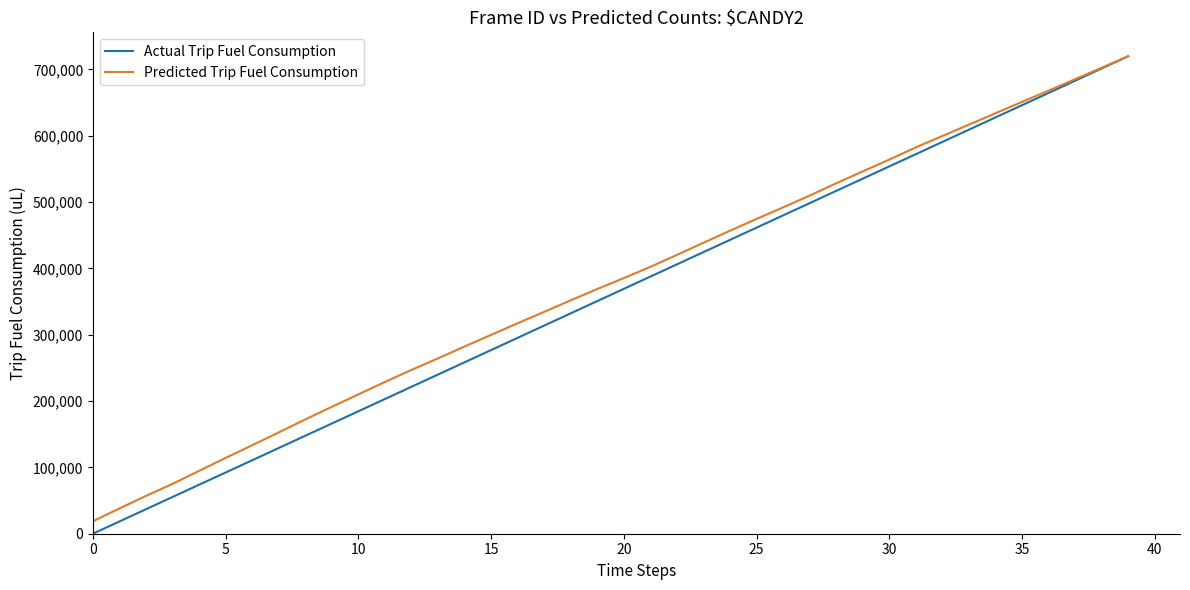

Which series has the widest spread of values?

Actual Trip Fuel Consumption